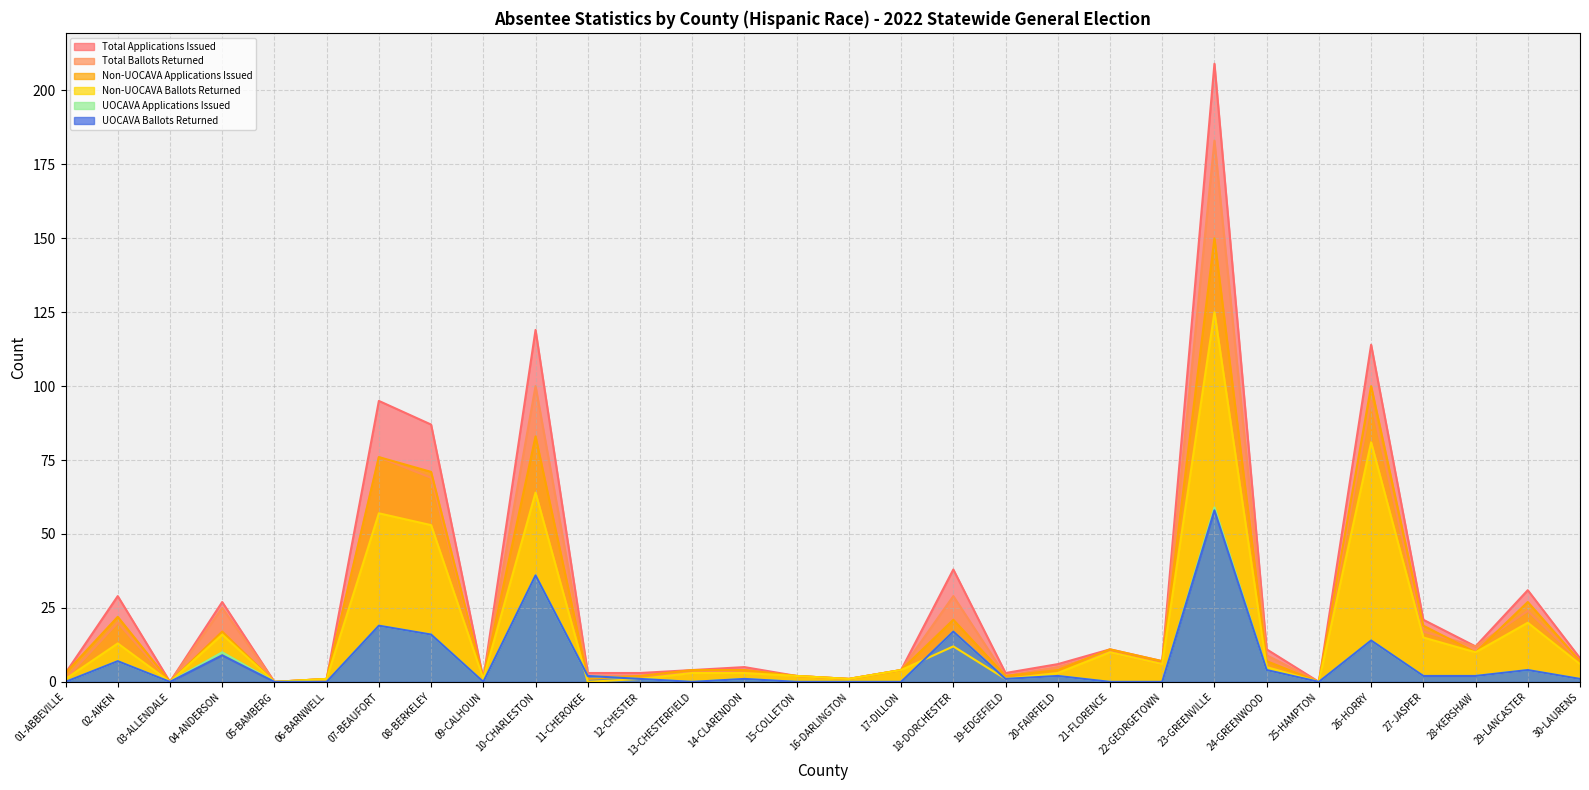

The value of Non-UOCAVA Ballots Returned at 17-DILLON is 4. True or false?

True